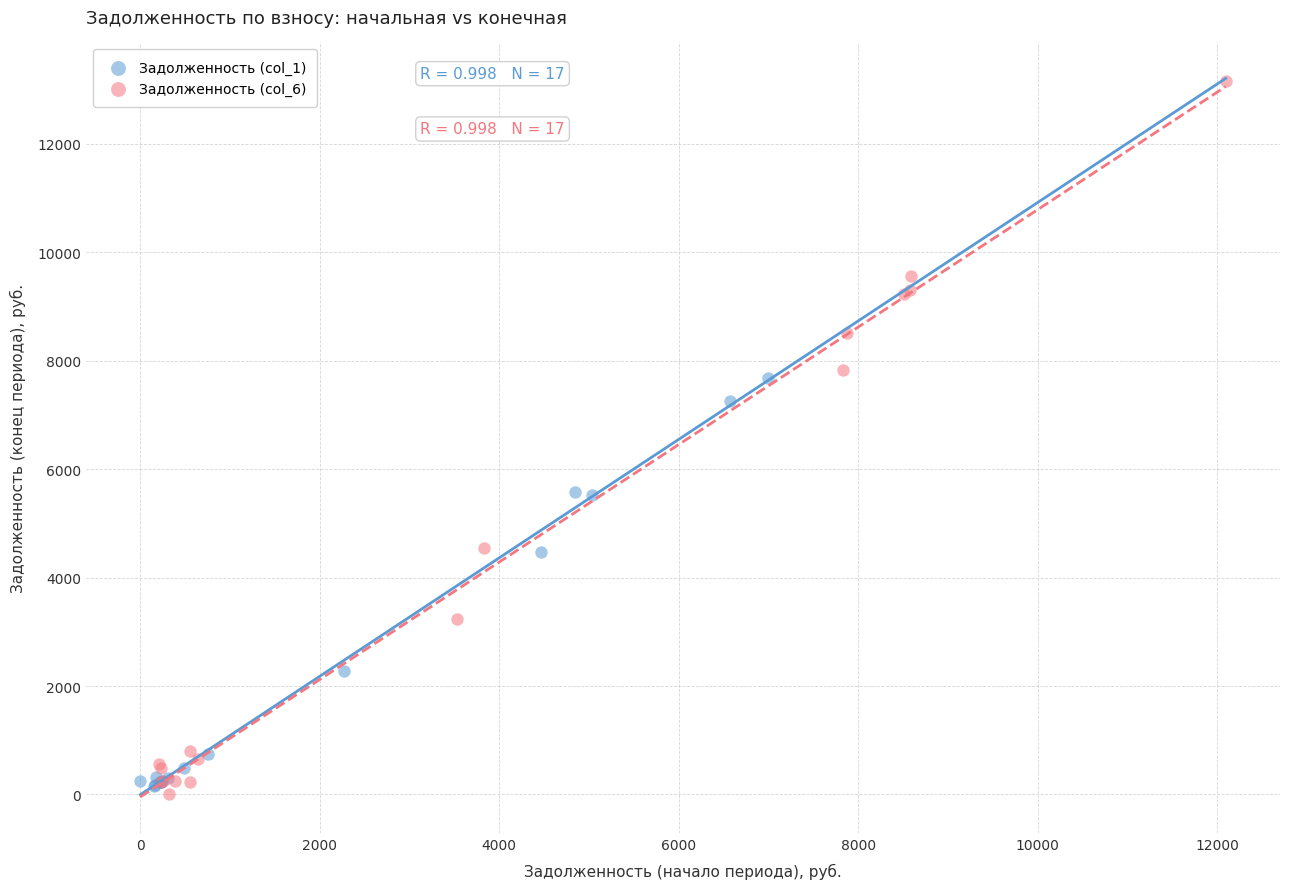

Which series has the widest spread of Y values?

Задолженность (col_6)